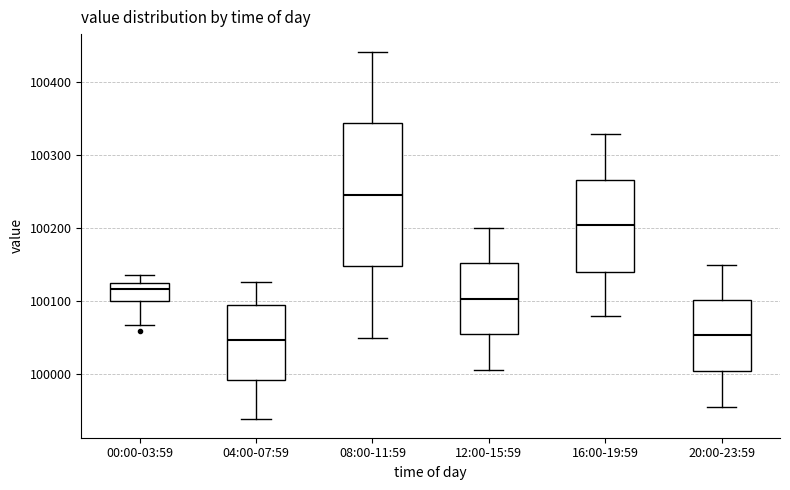

Reading left to right, transcribe this box plot: for each box, give where its median line is, the range the box spans, and where its two whiskers end, as read against the y-axis. The values are not printed on the chart, so give them approximately, as read against the axis.

00:00-03:59: median 100120 (just below the box's upper edge), box 100100 to 100120, whiskers 100070 to 100140
04:00-07:59: median 100050, box 99990 to 100090, whiskers 99940 to 100130
08:00-11:59: median 100250, box 100150 to 100340, whiskers 100050 to 100440
12:00-15:59: median 100100, box 100050 to 100150, whiskers 100010 to 100200
16:00-19:59: median 100200, box 100140 to 100270, whiskers 100080 to 100330
20:00-23:59: median 100050, box 100000 to 100100, whiskers 99960 to 100150